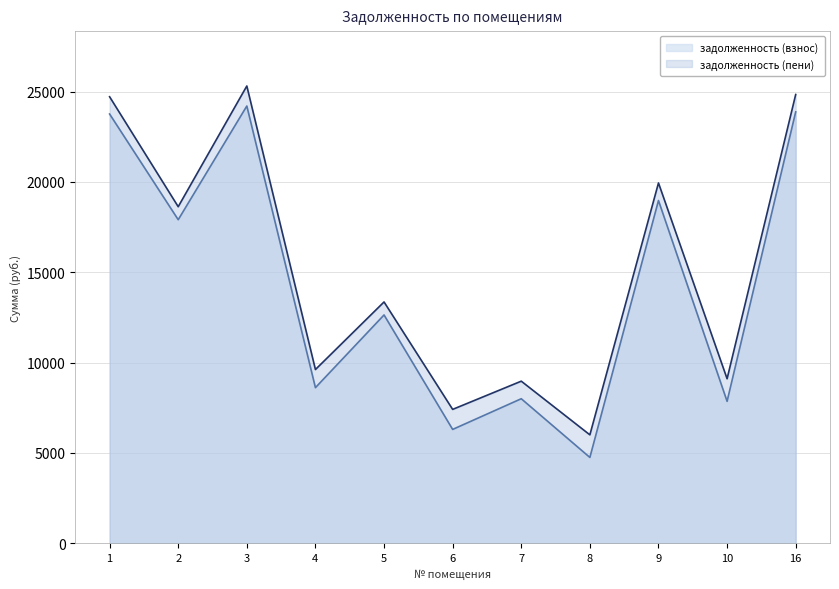

What is the total value across all series at 8?

10751.1